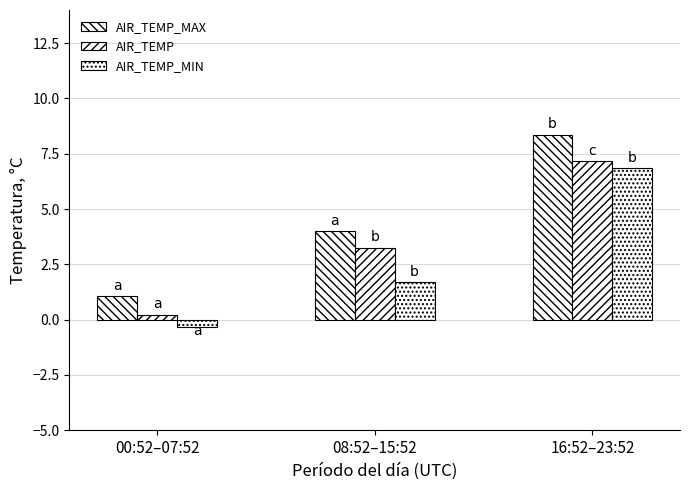

How many data points in AIR_TEMP are above 3?

2